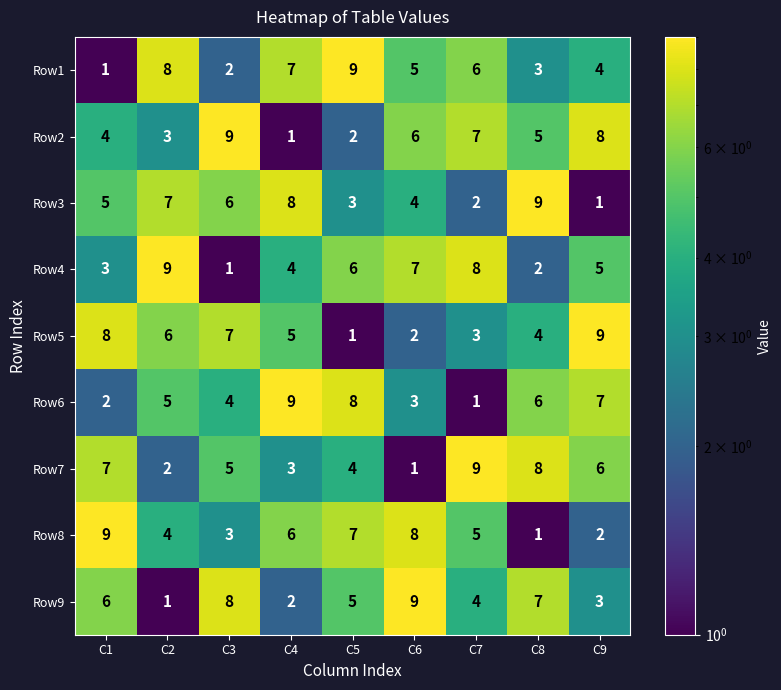

Which category has the highest value in the Row6 series?

C4